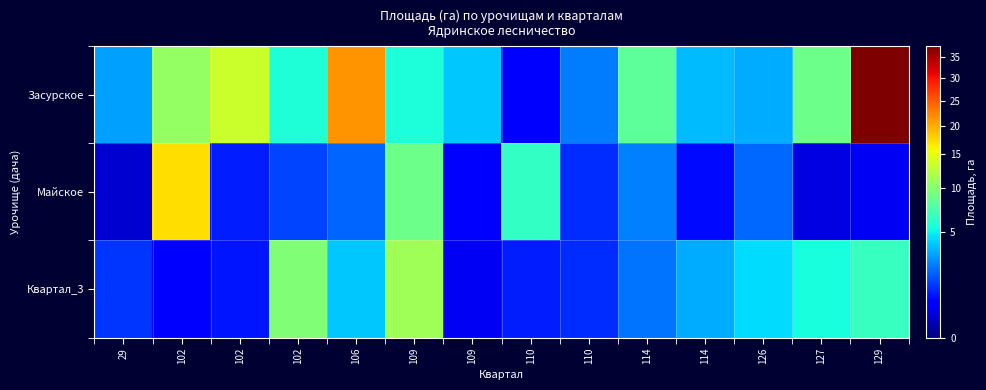

What is the spread (max minus min) of values at 102?

16.6